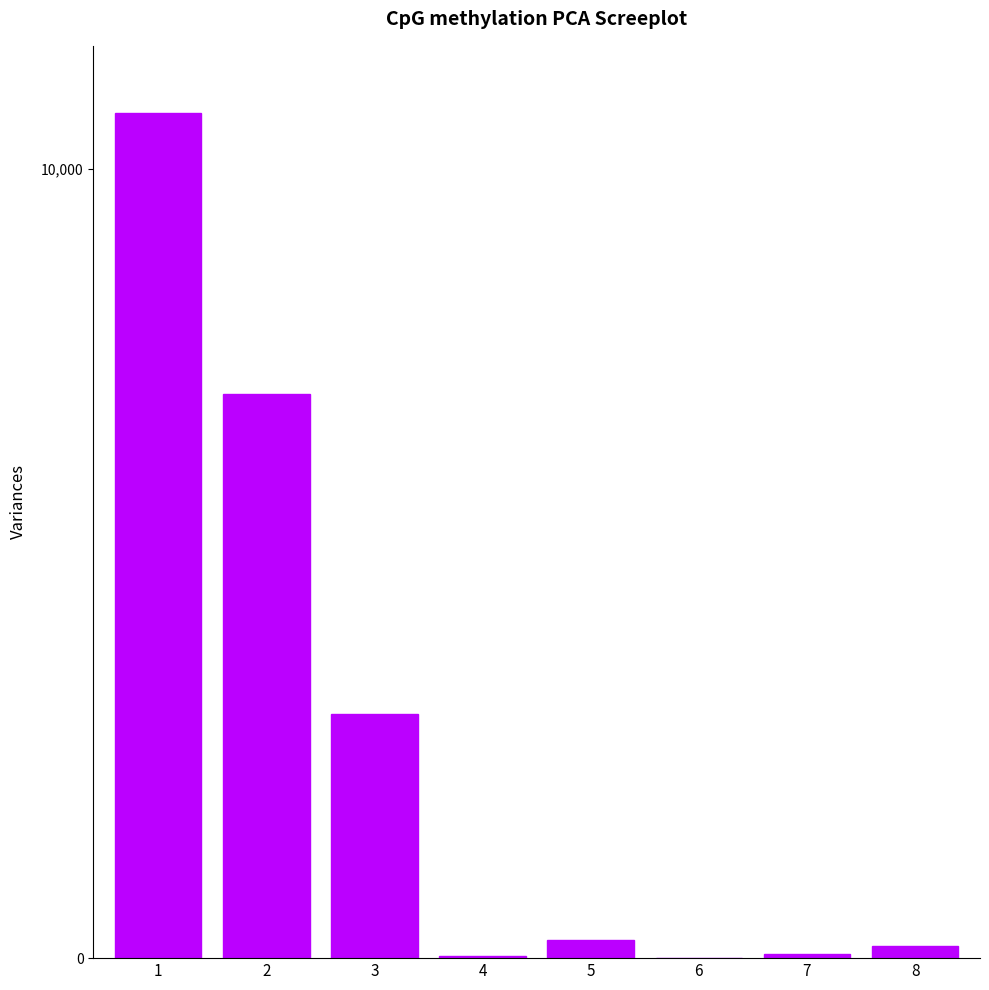

Are the bars grouped side by side (vs. stacked)?

No